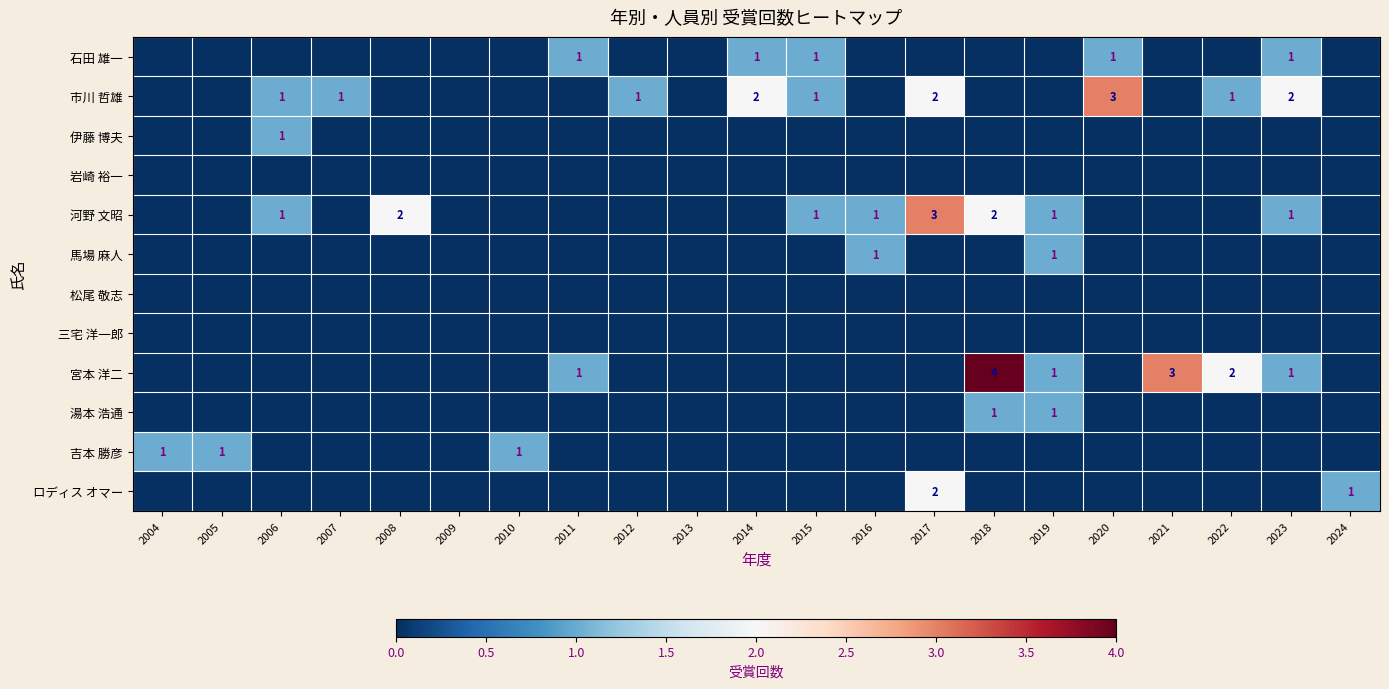

Is it true that 馬場 麻人 equals 2 at 2016?

False